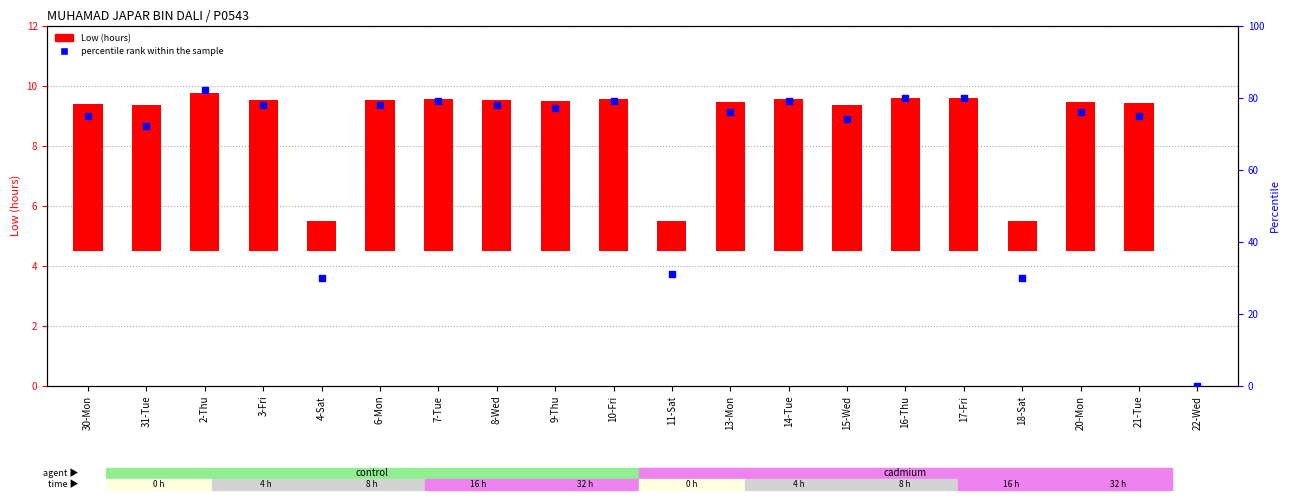

What are all the series names shown in the legend?

Low (hours), percentile rank within the sample